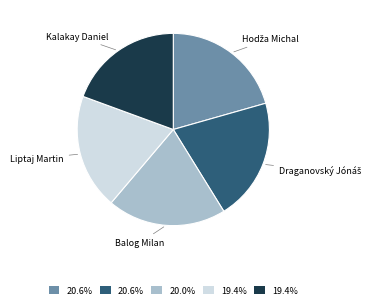

Does any single category account for the majority?

No